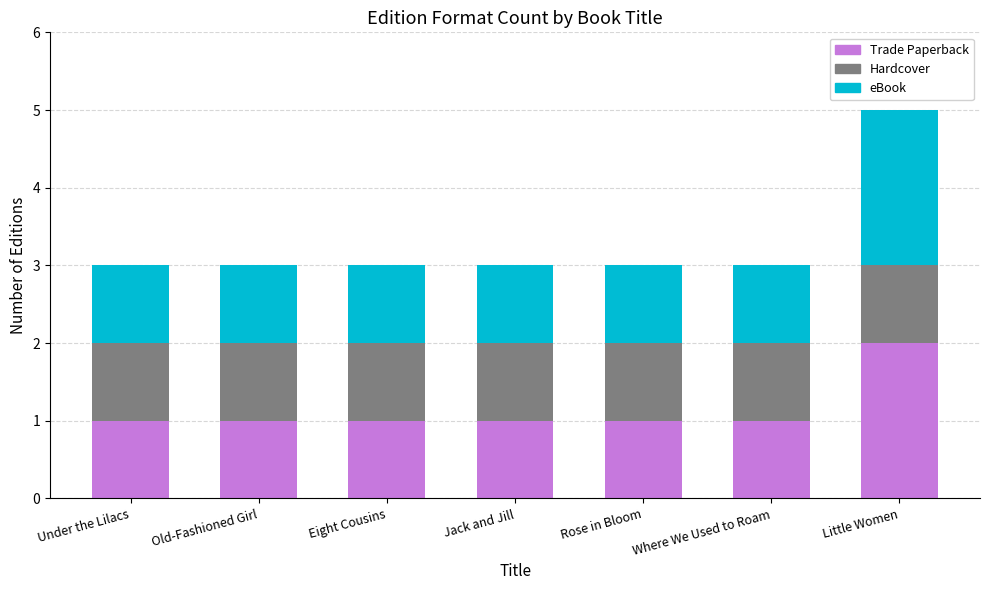

Reading left to right, list the values for the Trade Paperback series.

1	1	1	1	1	1	2